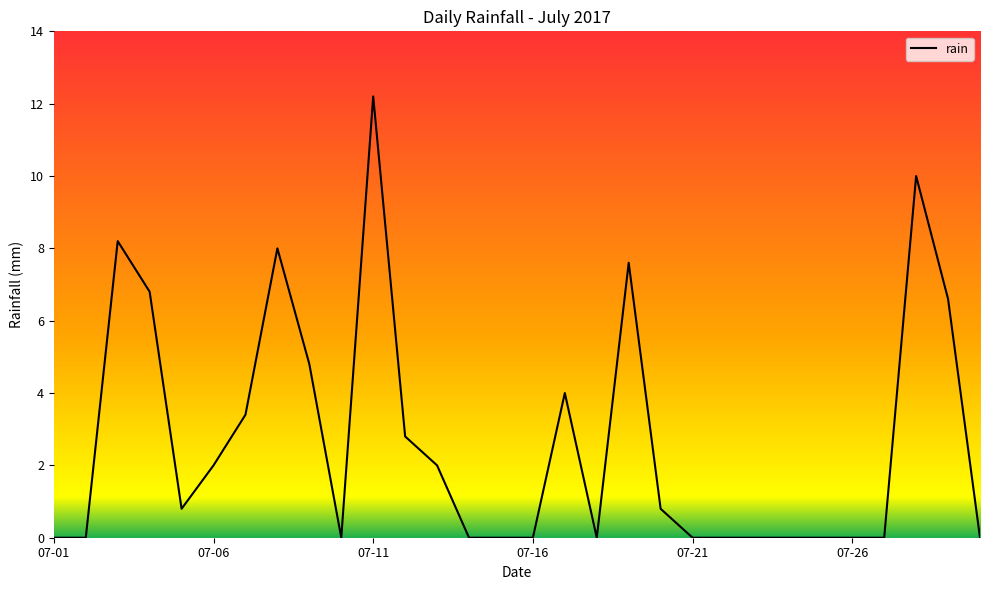

What is the maximum value shown in the chart?

12.2